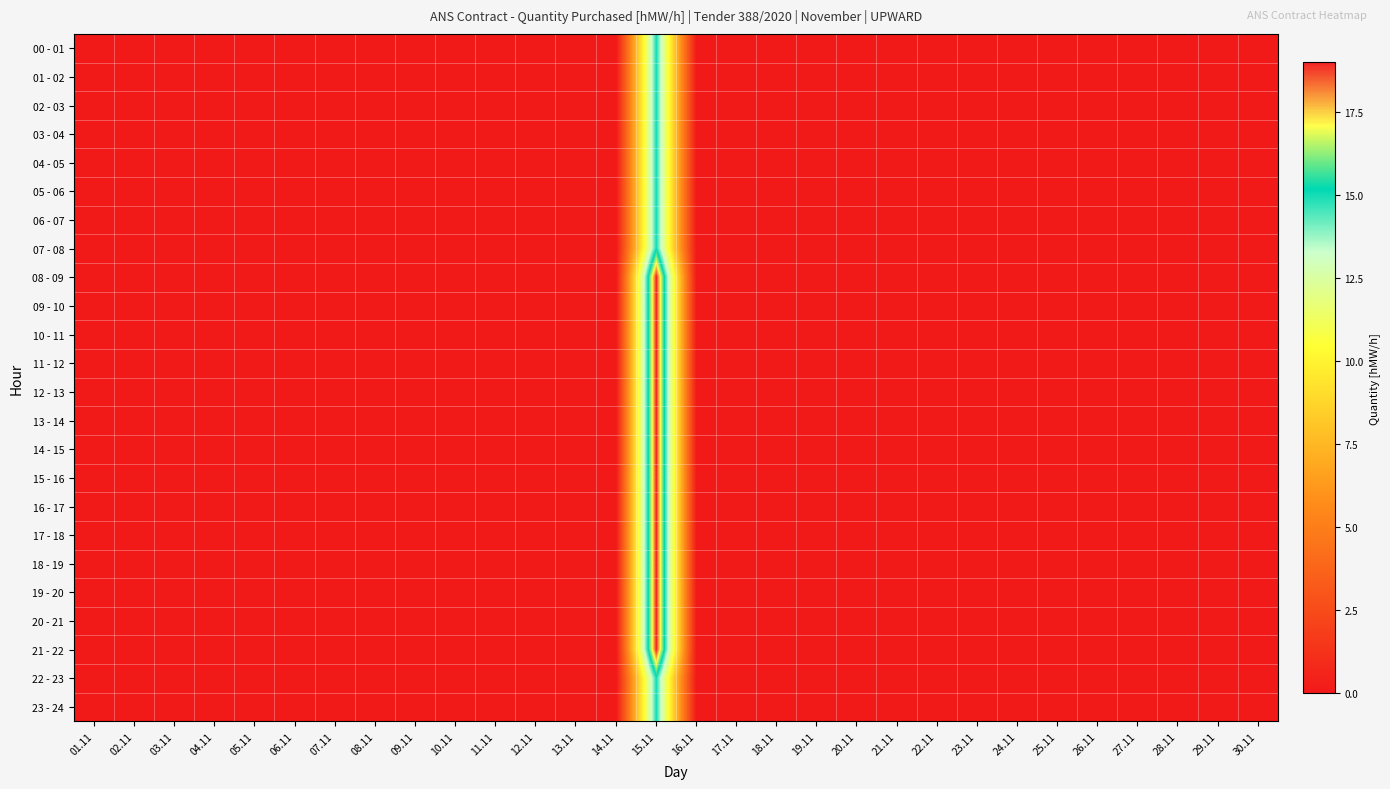

What is the maximum value shown in the chart?

19